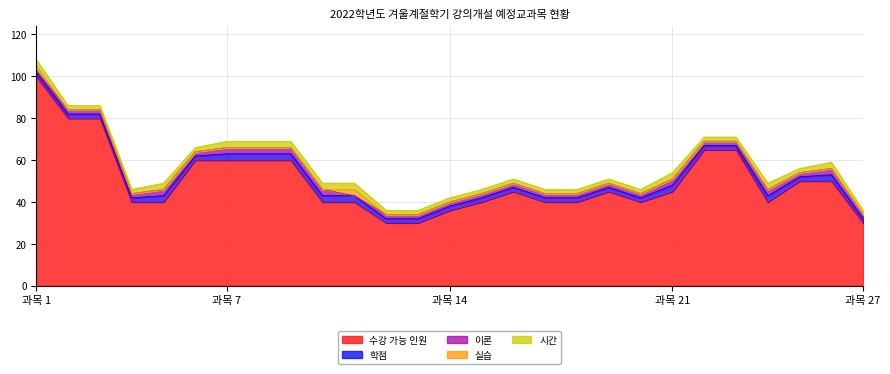

Between 7 and 12, which series saw the biggest shift?

수강 가능 인원